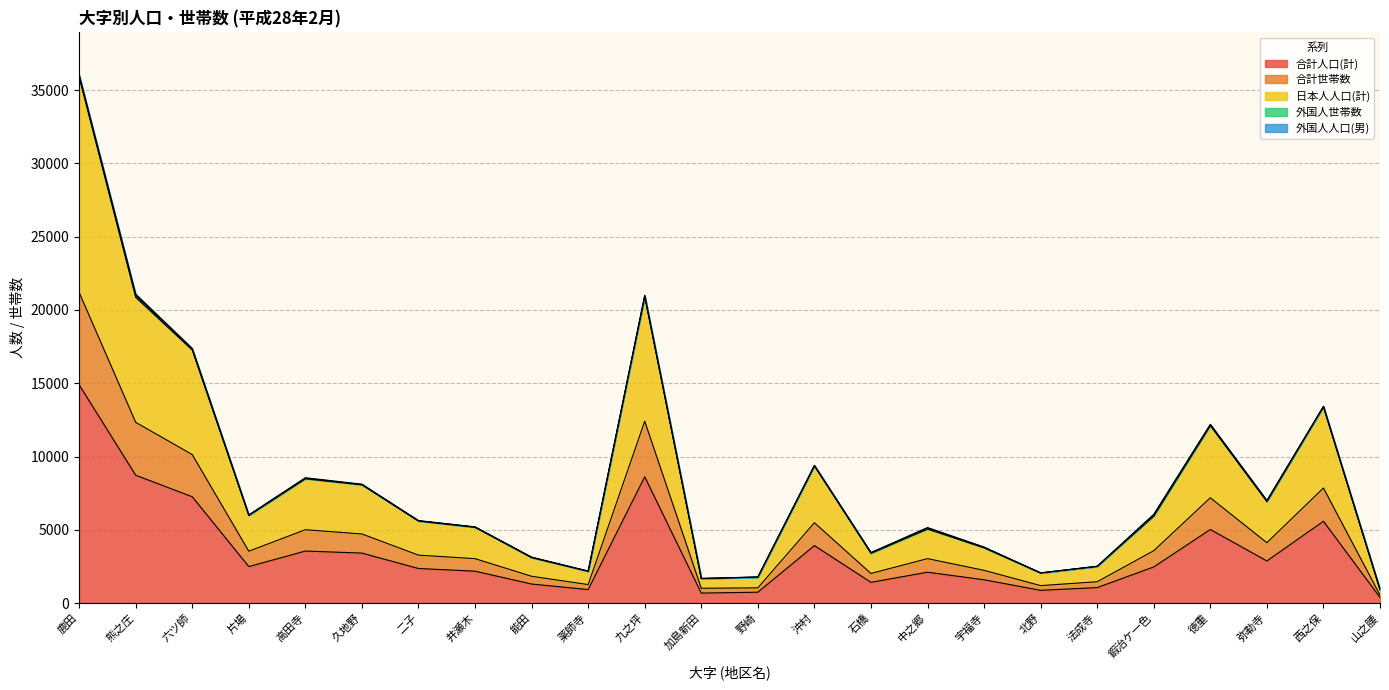

True or false: 合計人口(計) and 日本人人口(計) intersect in this chart.

False